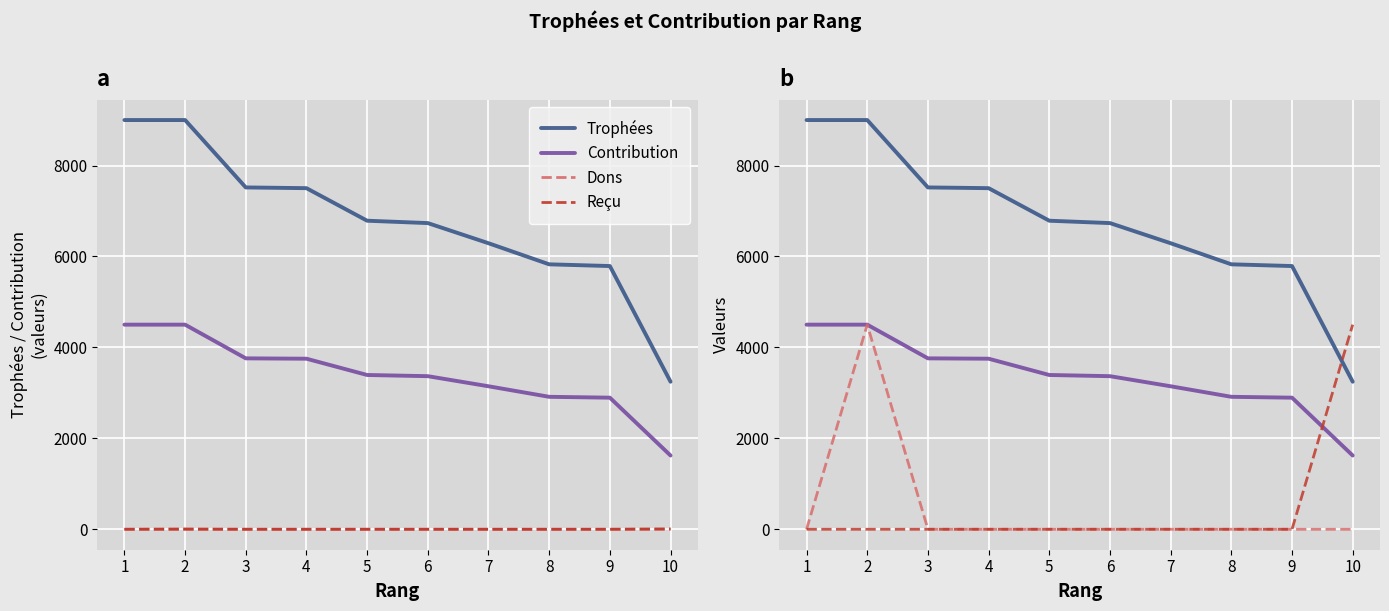

True or false: Reçu (scaled) has more than 2 interior local peaks.

False